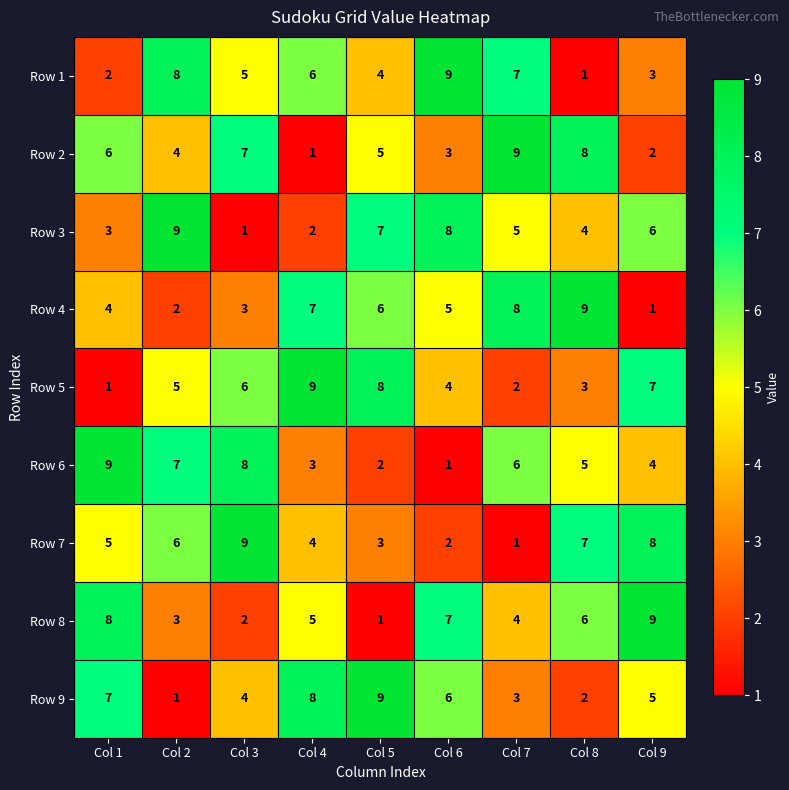

What is the difference between the highest and lowest values at Col 4?

8